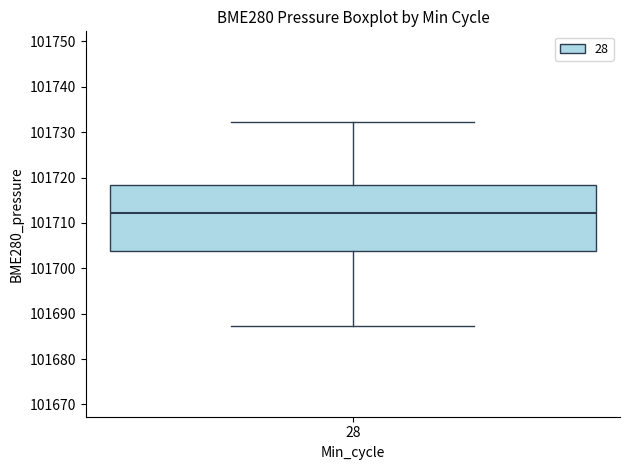

Read this box plot against the y-axis: the position of the median line, the range covered by the box, and the ends of both whiskers. The values are not printed on the chart, so give them approximately, as read against the axis.

median 101712, box 101704 to 101718, whiskers 101687 to 101732